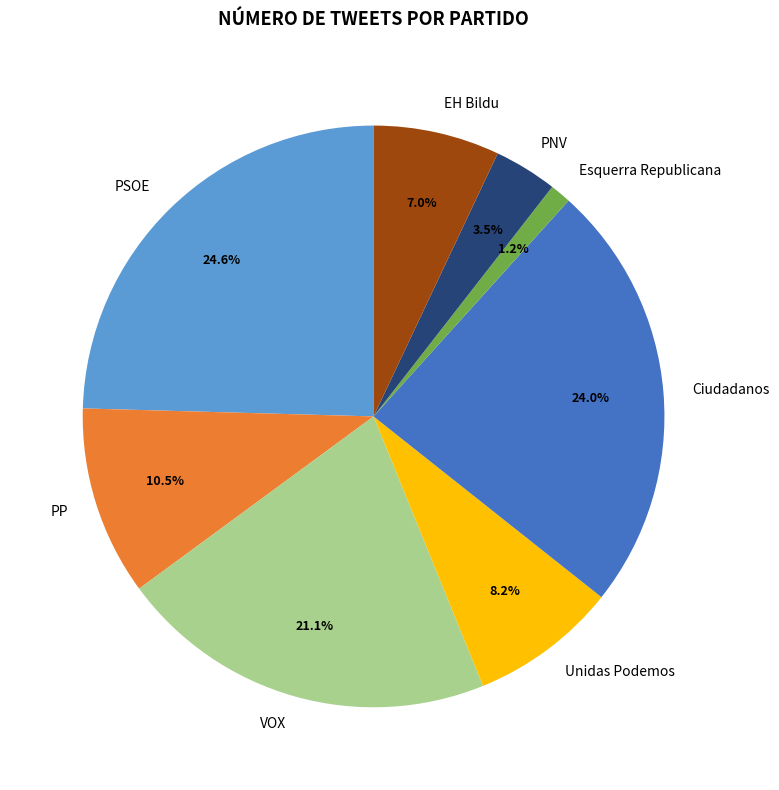

Which has a higher value, Esquerra Republicana or PSOE?

PSOE